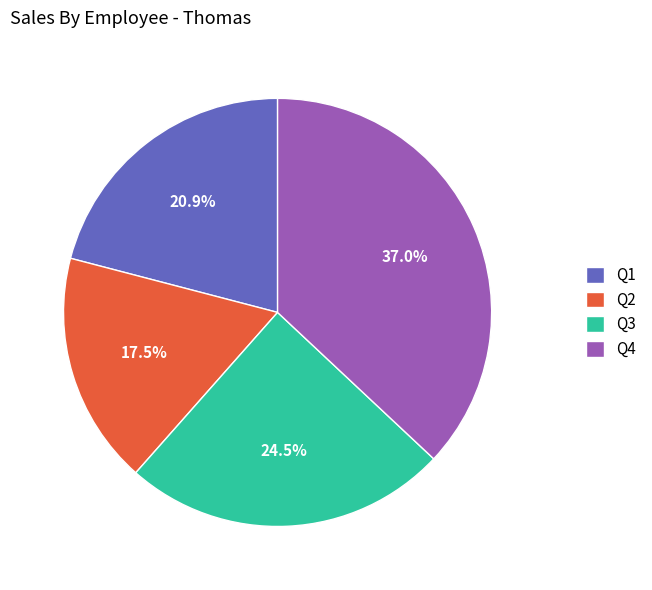

How many segments does this pie chart have?

4